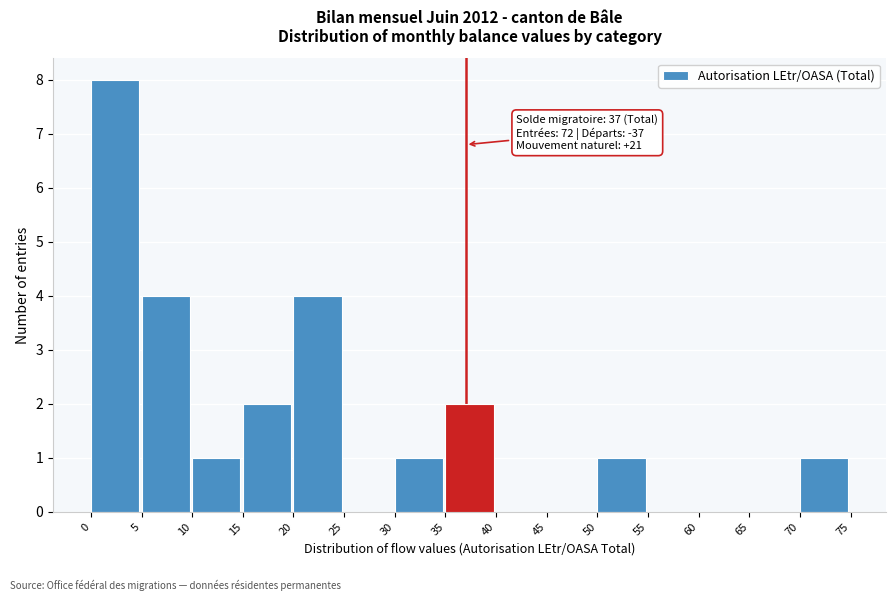

Which range on the x-axis has the tallest bar?

0 to 5